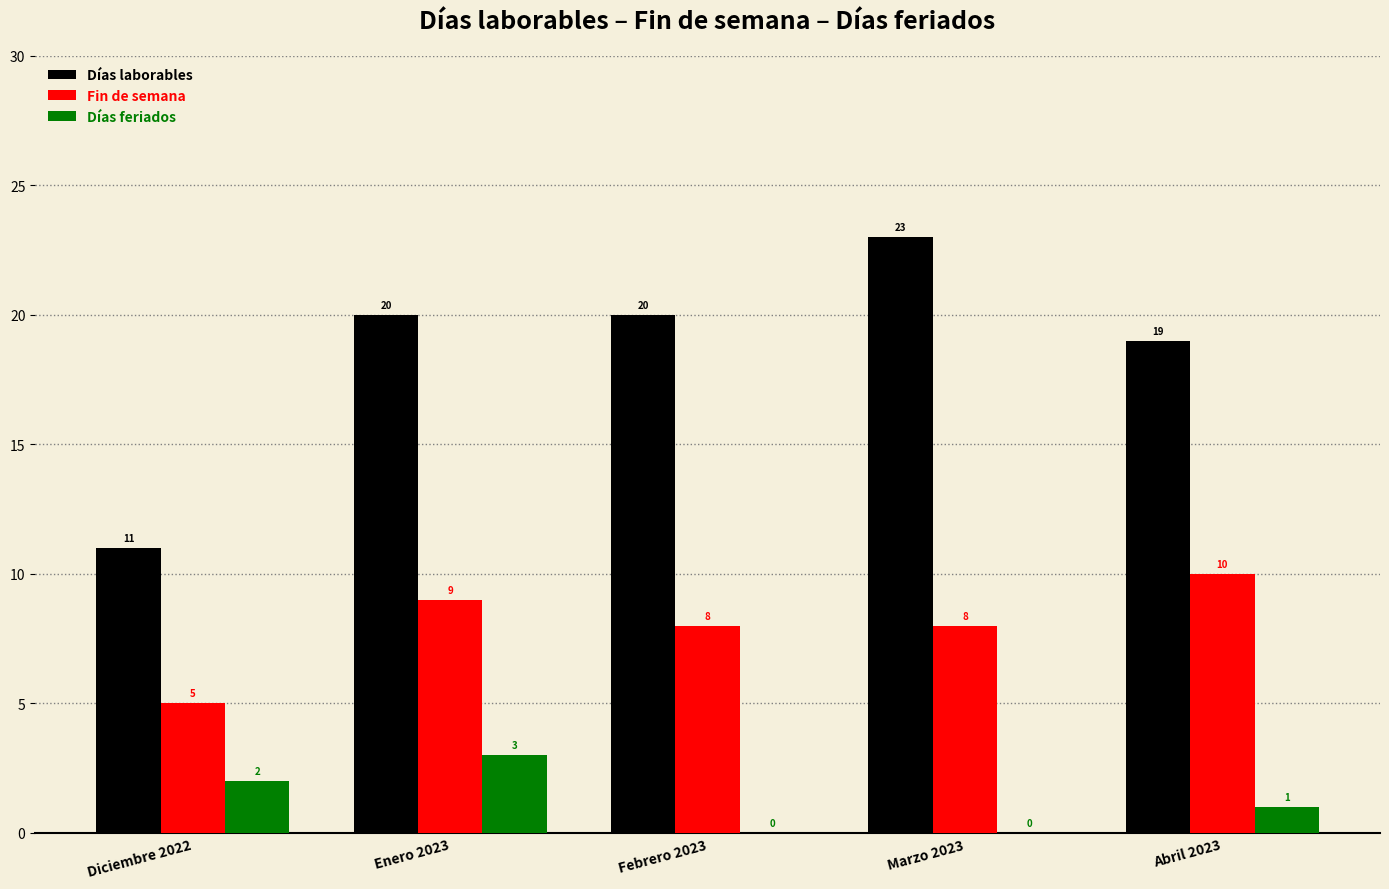

Count the number of categories in the chart.

5